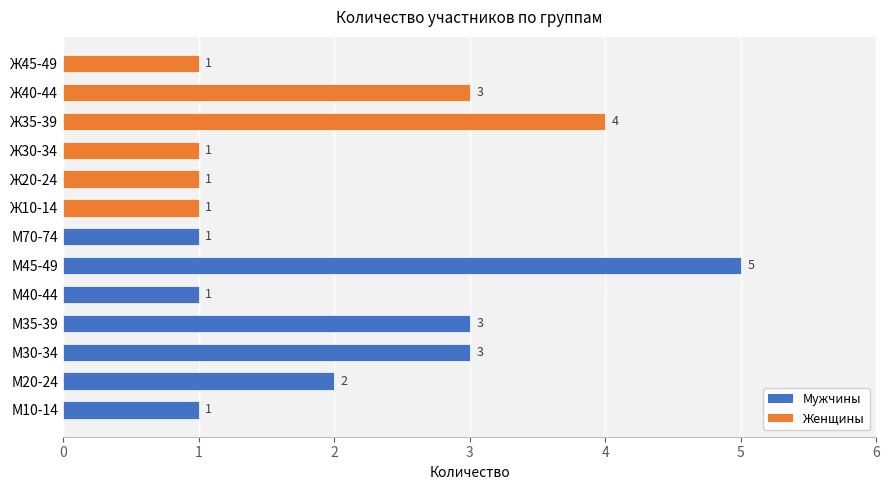

The value at Ж45-49 is 0. True or false?

False